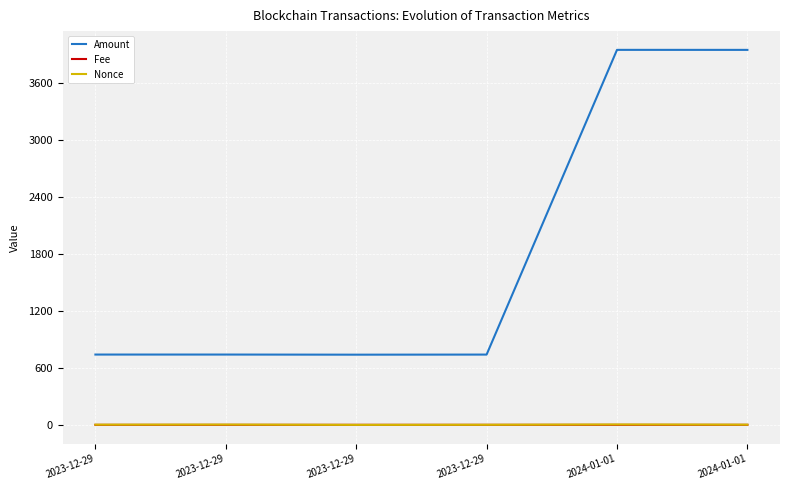

What are all the series names shown in the legend?

Amount, Fee, Nonce